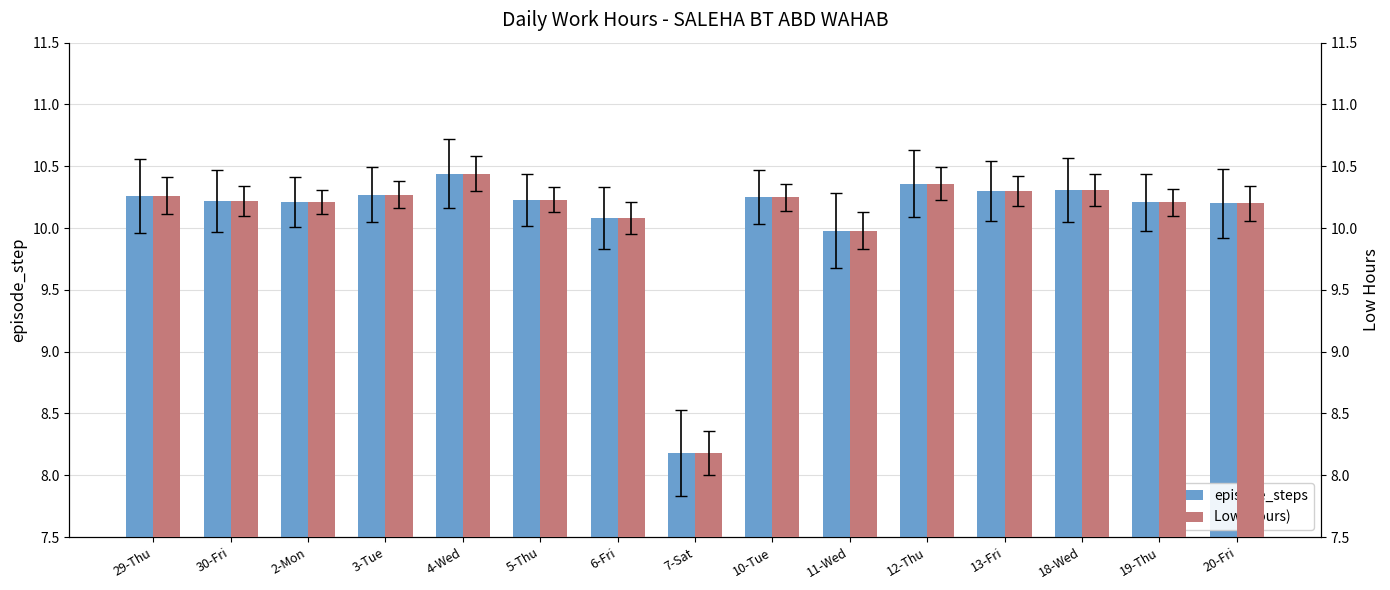

What is the total value across all series at 11-Wed?

20.0